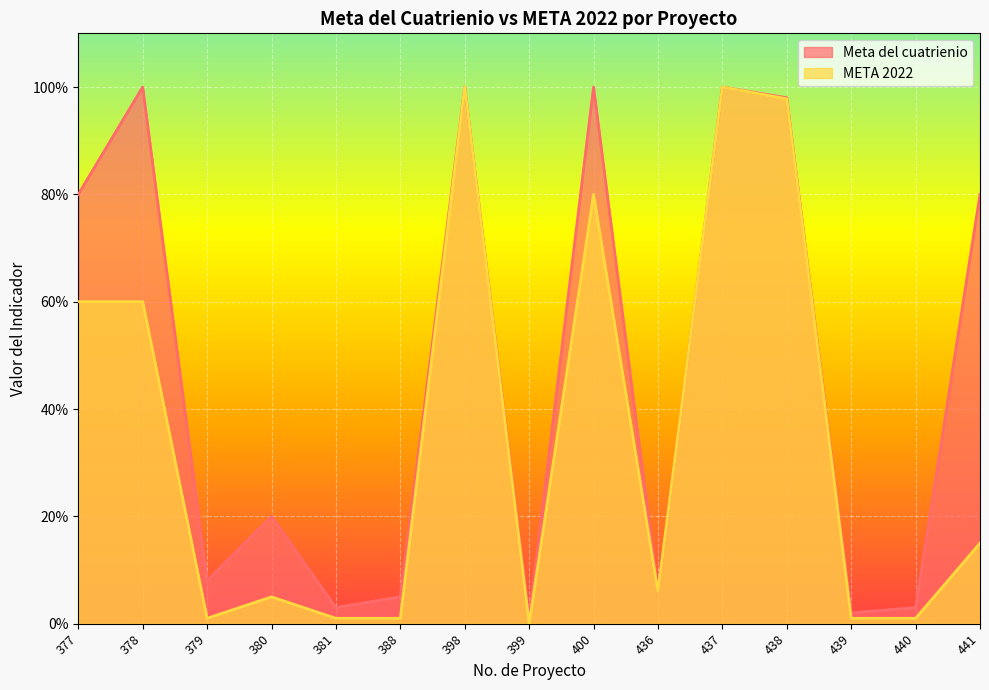

What is the difference between the second highest and minimum values in the Meta del cuatrienio series?

99.0